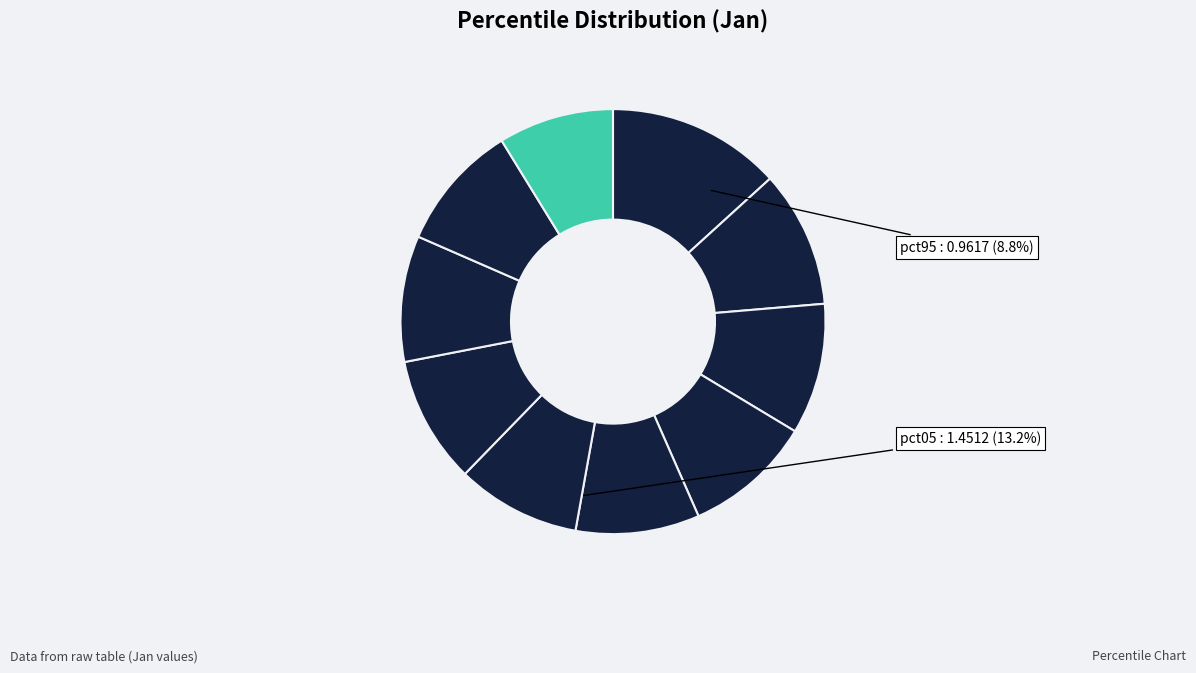

To the nearest percent, what percentage of the pie is pct75?

10%